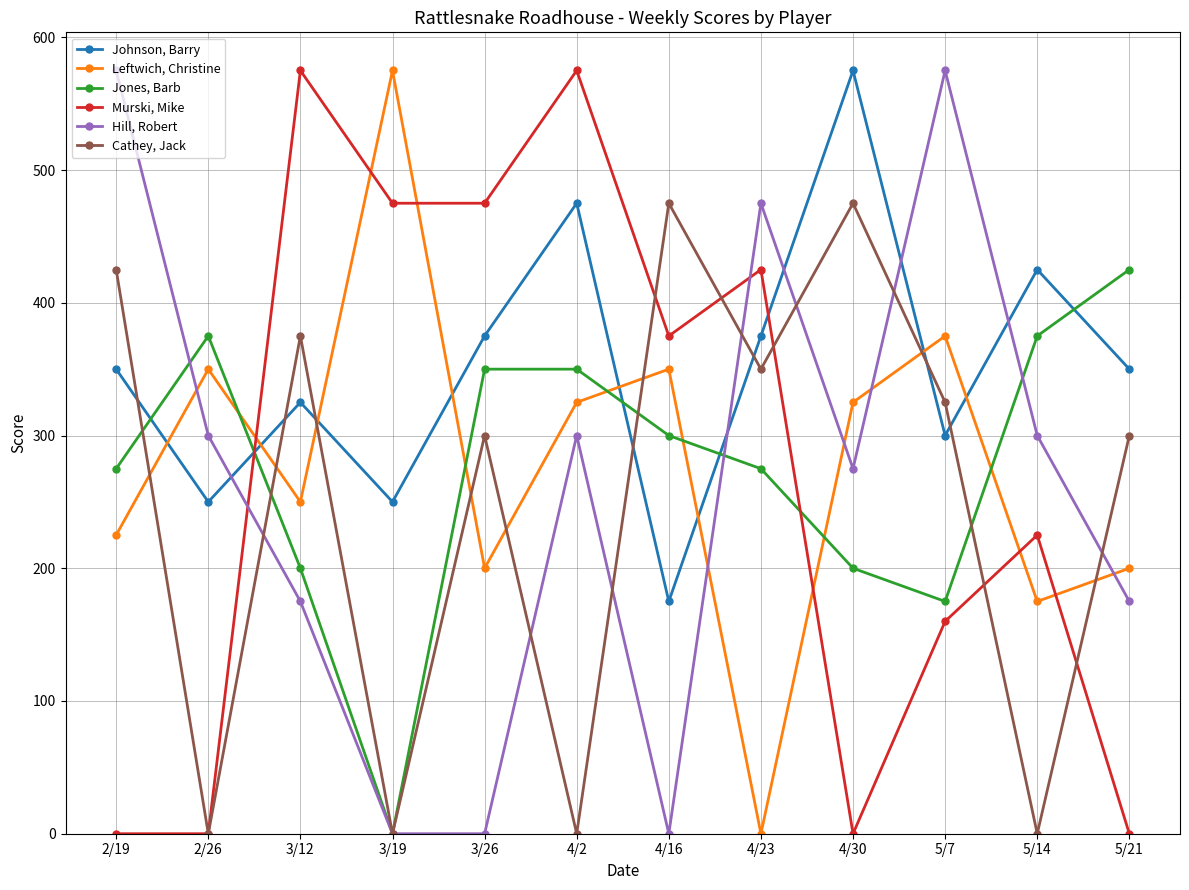

How many data points in Leftwich, Christine are less than 325?

6